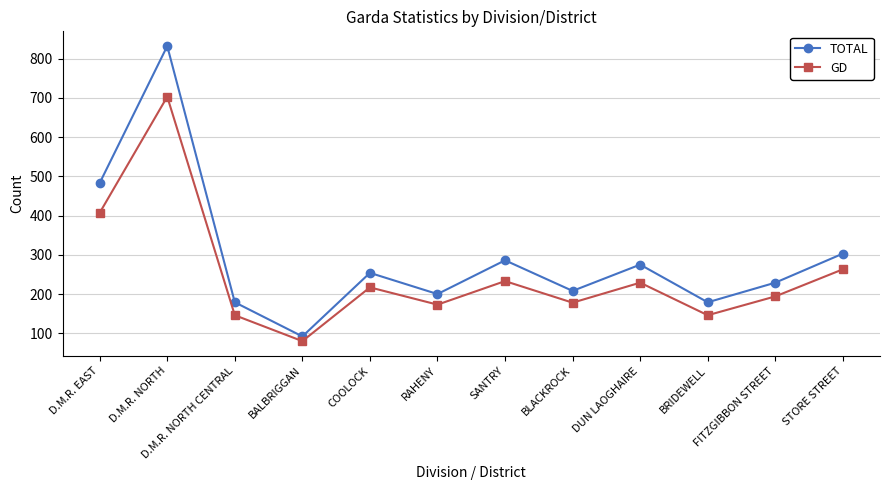

Rank the series by their average value, from lowest to highest.

GD, TOTAL